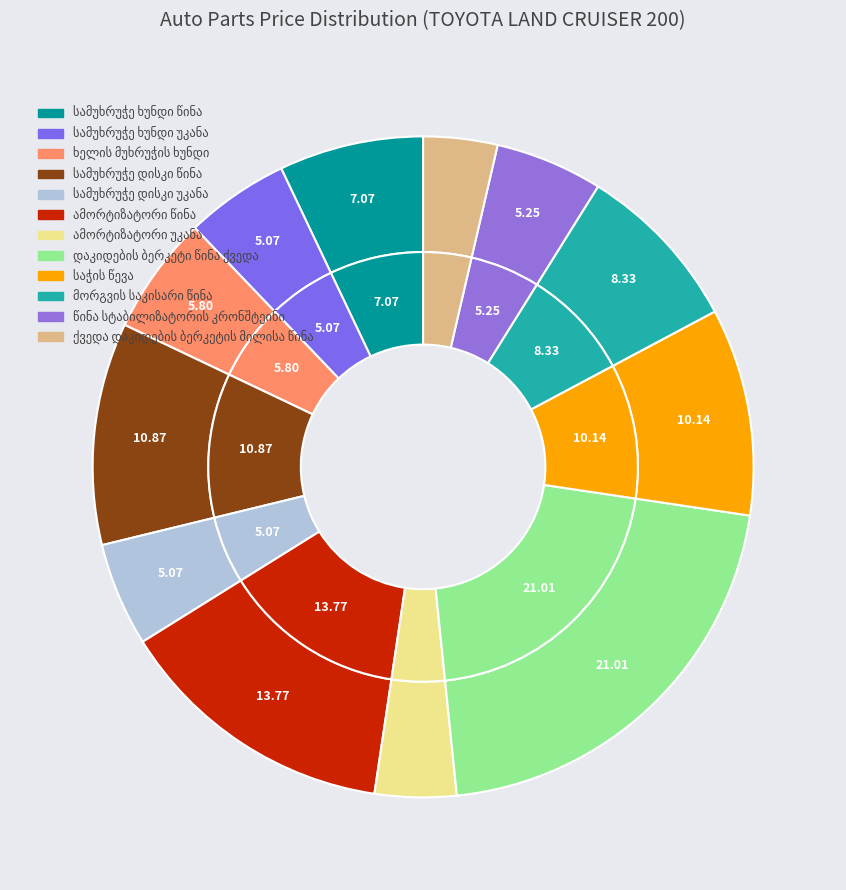

Which category has the biggest portion of the pie?

დაკიდების ბერკეტი წინა ქვედა